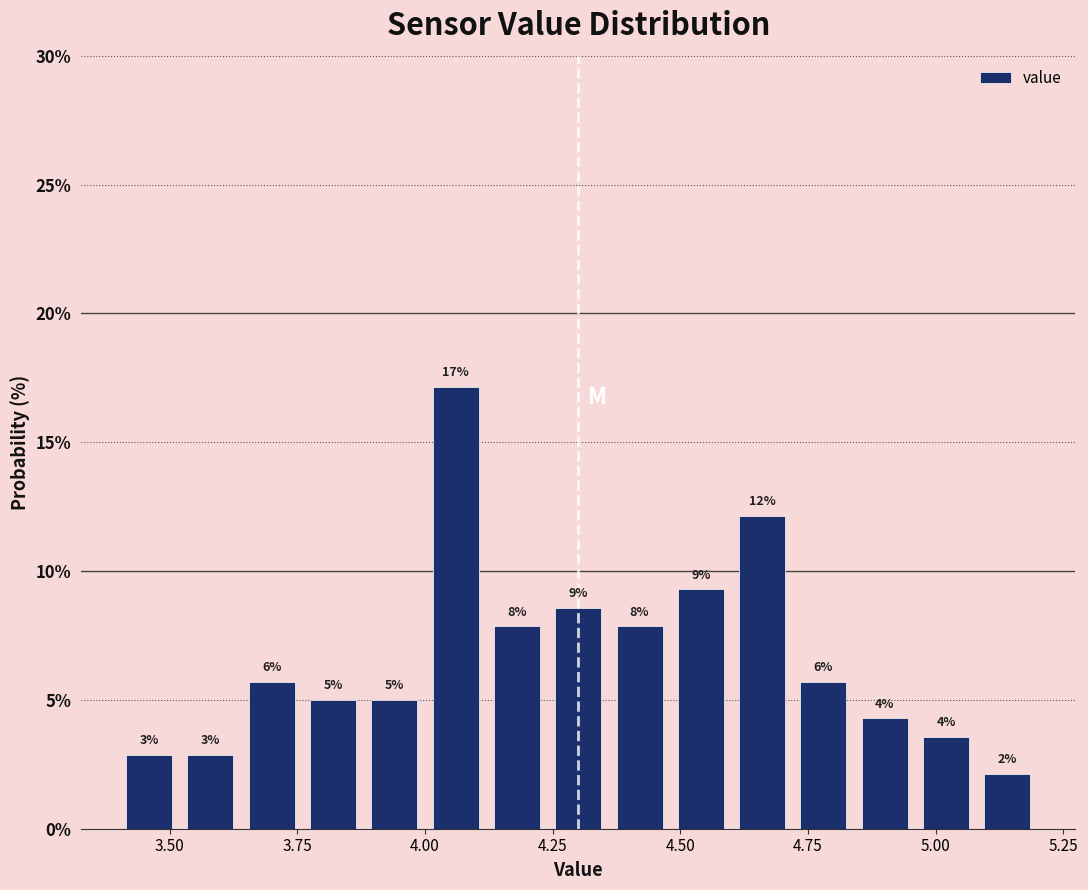

Around what value on the x-axis is the tallest bar? Give the approximate position of its centre, as read against the axis.

4.05